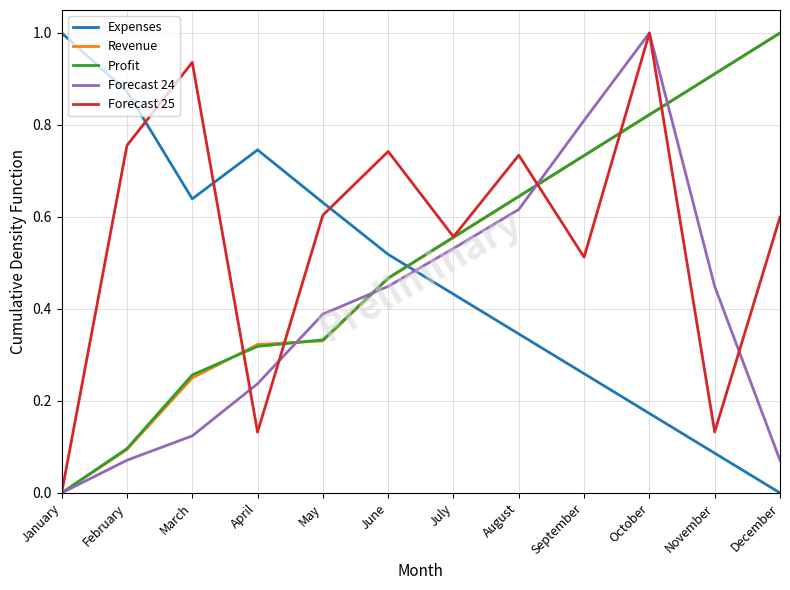

What is the difference between the highest and lowest values at December?

1.0